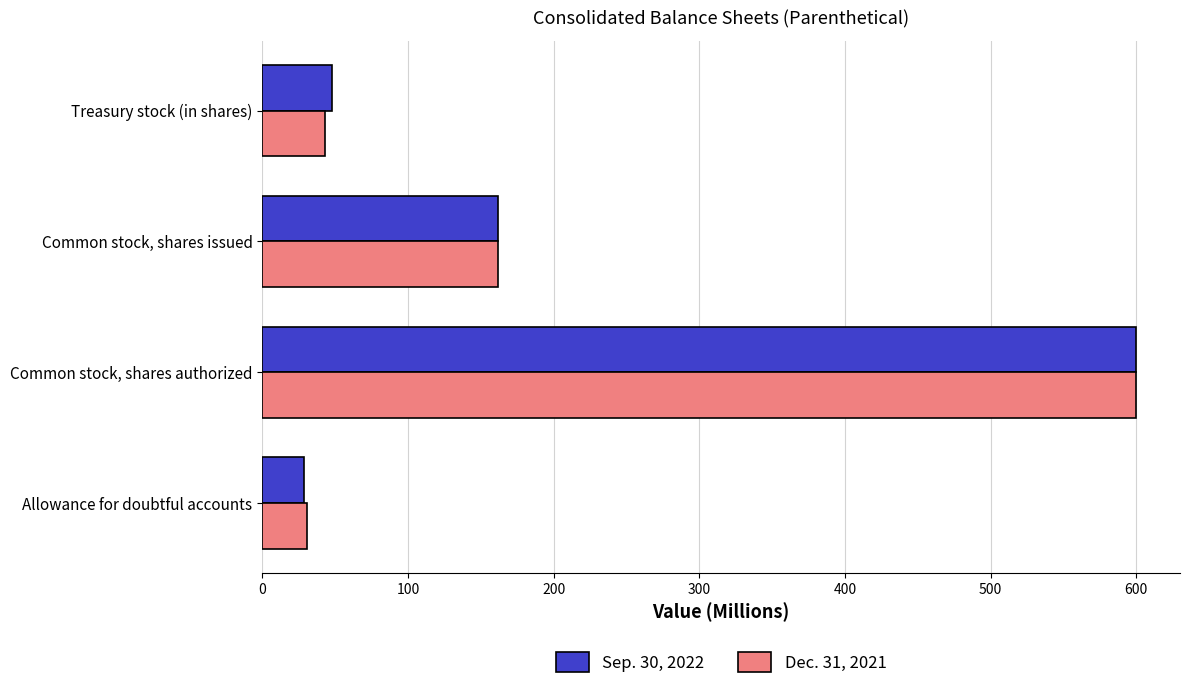

Which label corresponds to the largest value in the chart?

Common stock, shares authorized